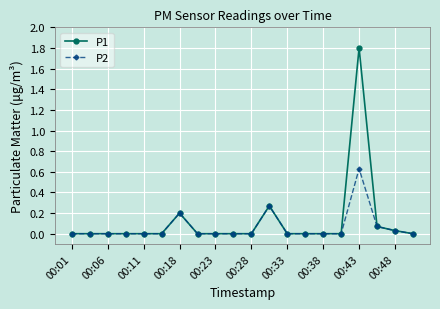

True or false: P1 has more than 1 points higher than both neighbors.

True